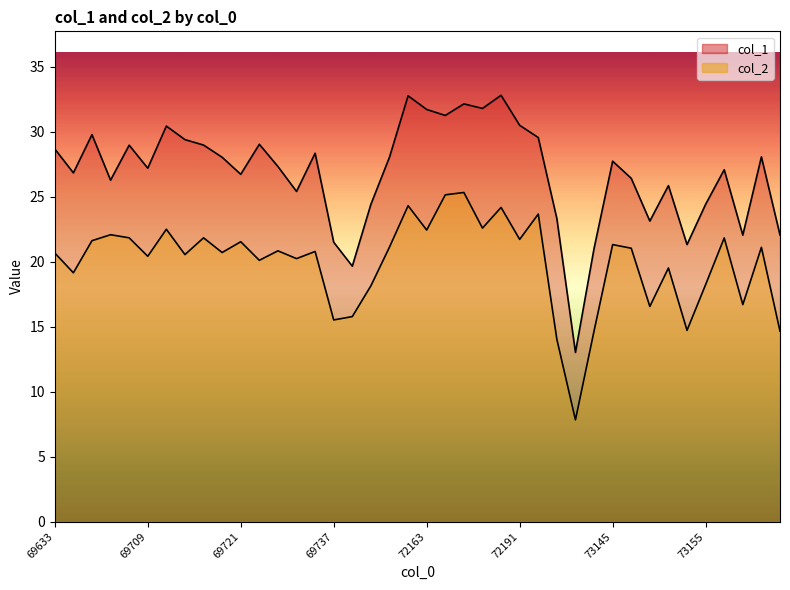

What is the difference between the maximum and minimum values in the col_1 series?

19.8